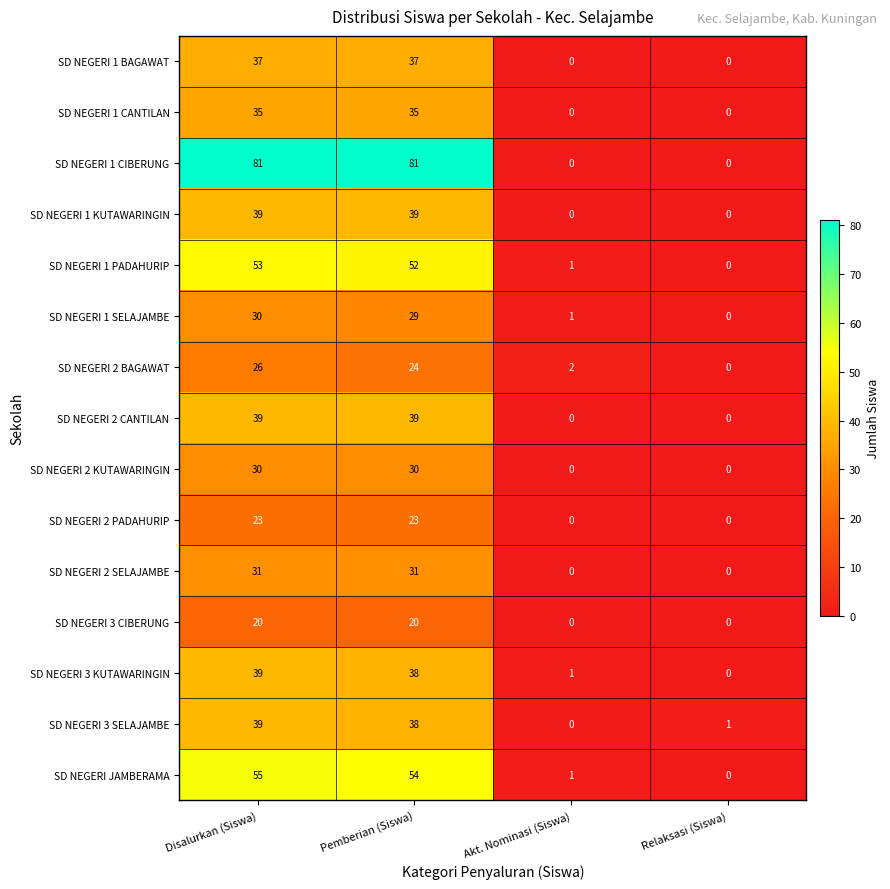

How many distinct data groups are displayed?

15